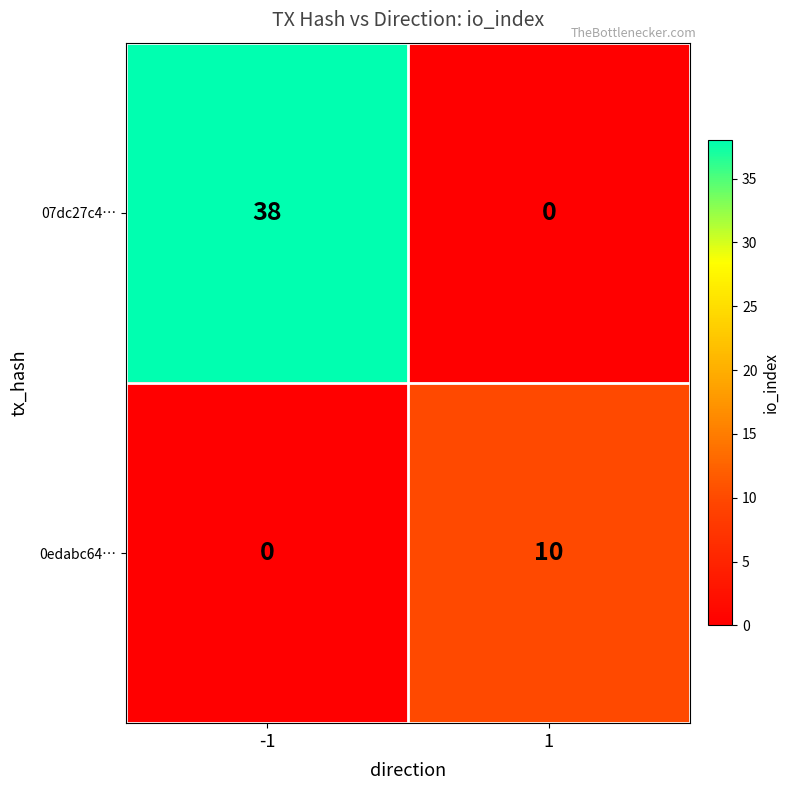

How many categories are shown in the chart?

2